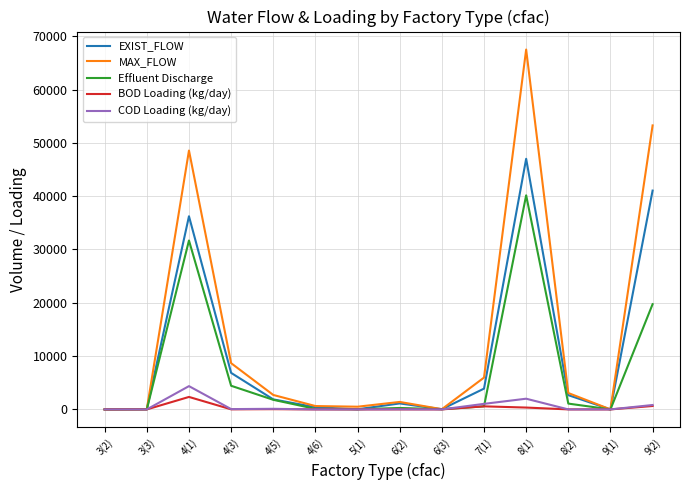

Is the value of BOD Loading (kg/day) at 5(1) greater than the value of Effluent Discharge at 8(2)?

No